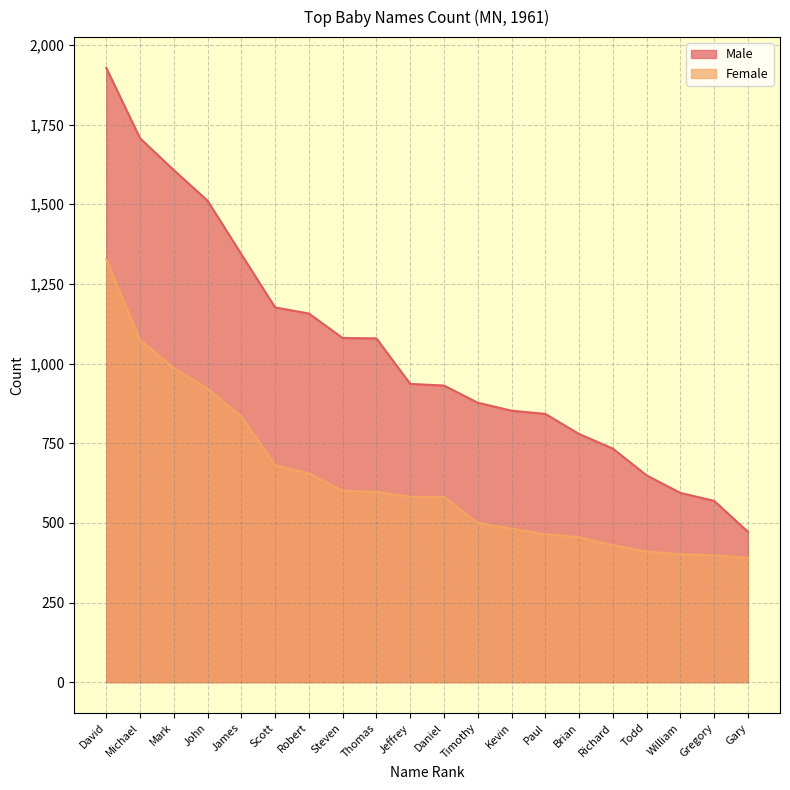

Between David and Steven, which is larger?

David